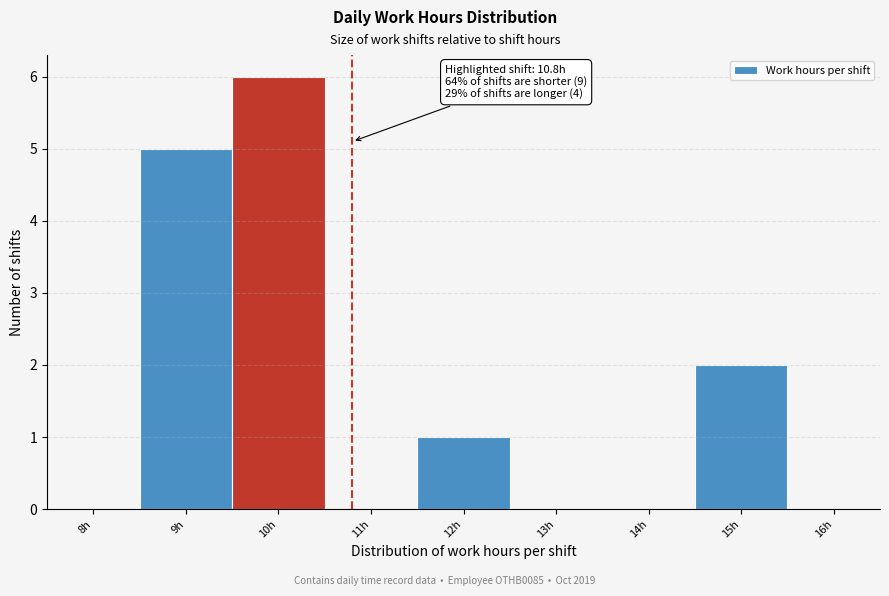

Reading left to right, list all the values displayed in this chart.

8h=0	9h=5	10h=6	11h=0	12h=1	13h=0	14h=0	15h=2	16h=0